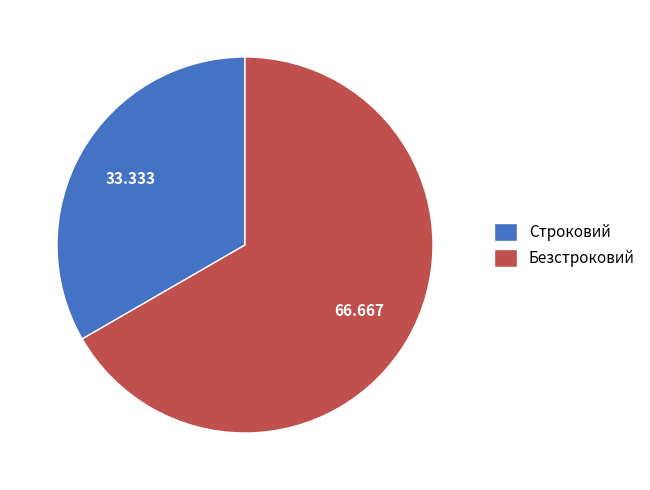

What is the largest slice in the pie chart?

Безстроковий